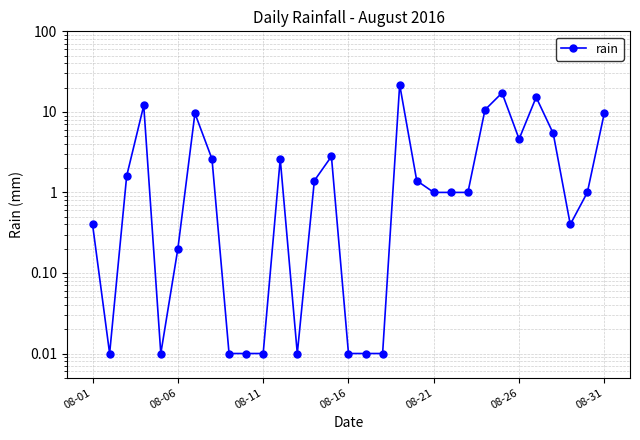

What is the sum of all values?

123.7